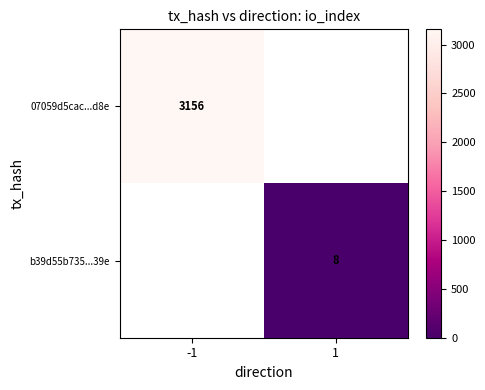

Is the value of b39d55b735...39e at 1 greater than the value of 07059d5cac...d8e at -1?

No